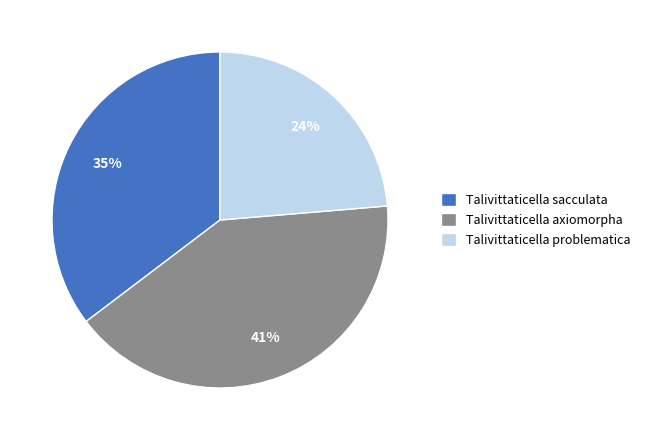

Which has a higher value, Talivittaticella problematica or Talivittaticella sacculata?

Talivittaticella sacculata